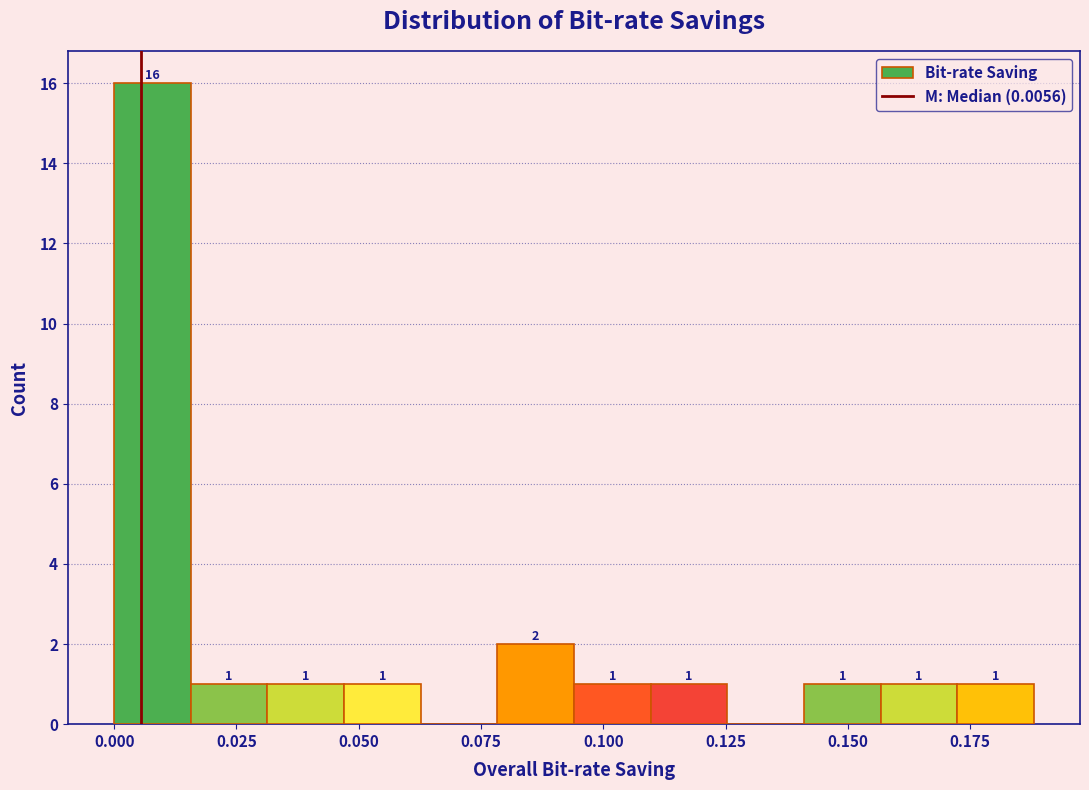

Around what value on the x-axis is the tallest bar? Give the approximate position of its centre, as read against the axis.

0.010